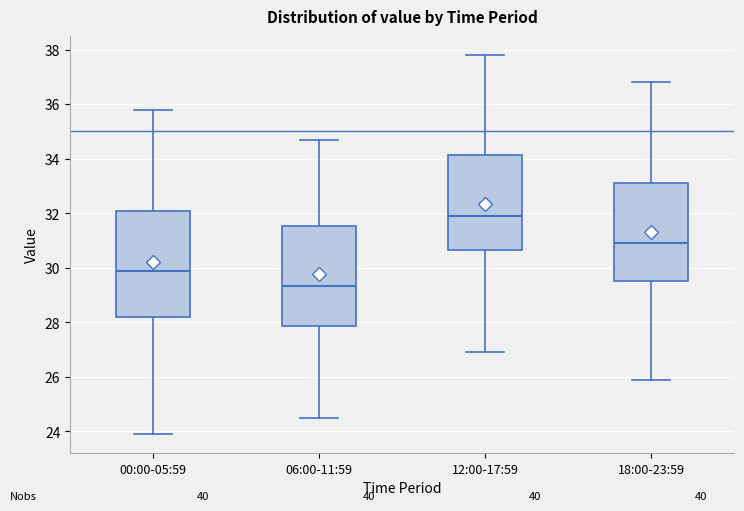

Reading left to right, read every box against the y-axis: the position of its median line, the range the box covers, and the ends of its whiskers. The values are not printed on the chart, so give them approximately, as read against the axis.

00:00-05:59: median 30.0, box 28.2 to 32.2, whiskers 24.0 to 35.8
06:00-11:59: median 29.4, box 27.8 to 31.6, whiskers 24.6 to 34.8
12:00-17:59: median 32.0, box 30.6 to 34.2, whiskers 27.0 to 37.8
18:00-23:59: median 31.0, box 29.6 to 33.2, whiskers 26.0 to 36.8